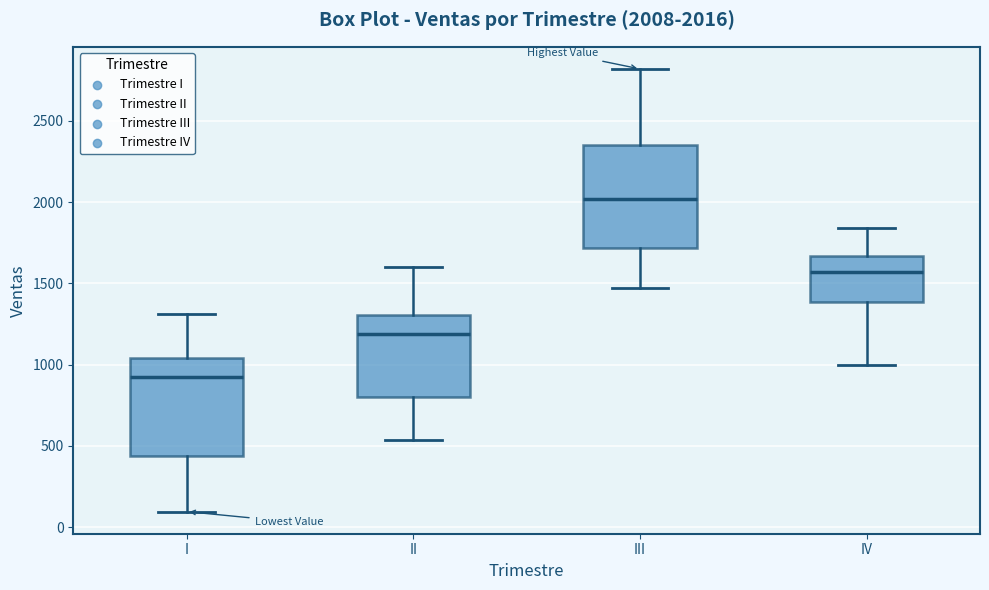

Which box's median line is the highest?

III